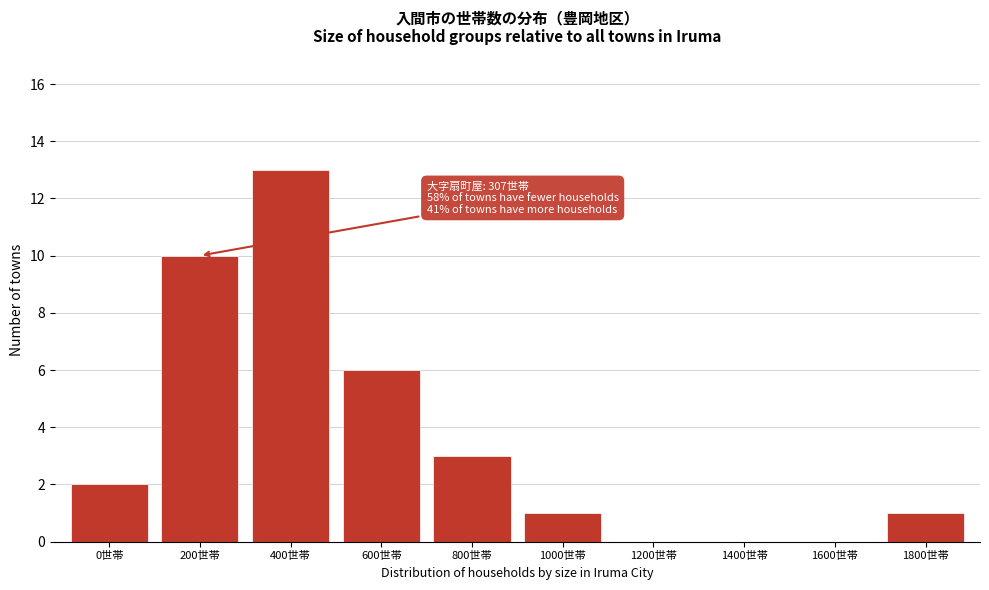

Reading right to left, what are all the values shown in this chart?

1800世帯=1	1600世帯=0	1400世帯=0	1200世帯=0	1000世帯=1	800世帯=3	600世帯=6	400世帯=13	200世帯=10	0世帯=2